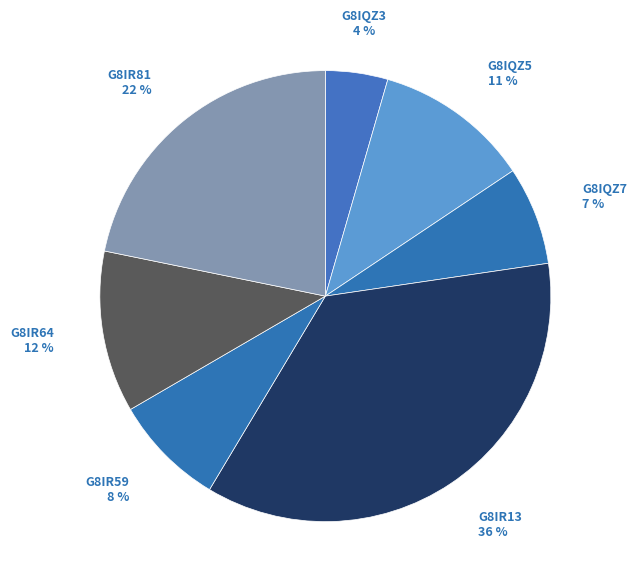

Which category has the biggest portion of the pie?

G8IR13